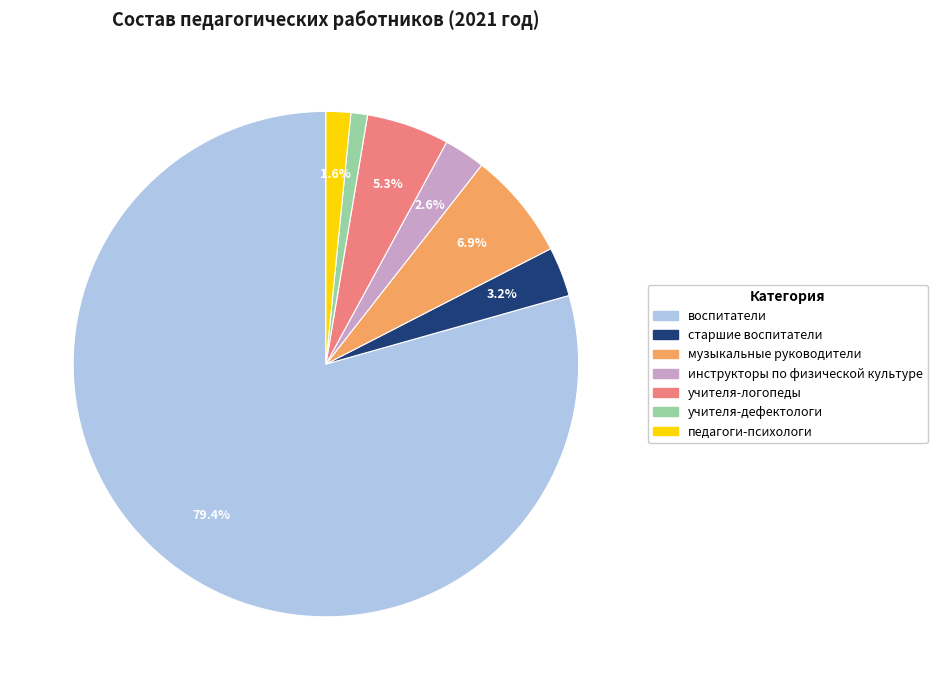

To the nearest percent, what is the average slice percentage?

14%